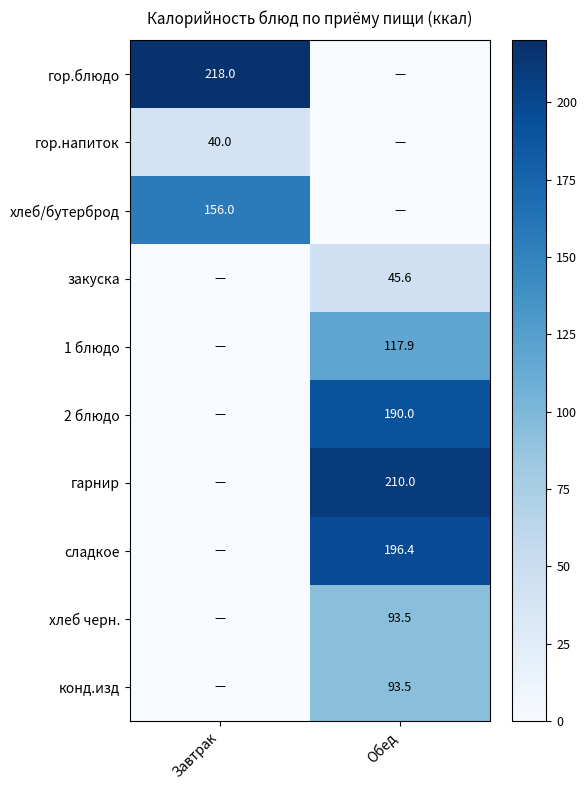

The гарнир series shows 105.7 at Обед. True or false?

False